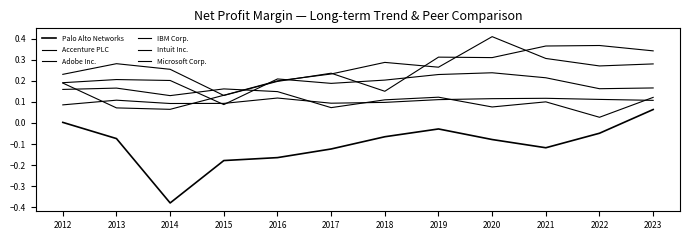

How many times do IBM Corp. and Microsoft Corp. cross each other?

2